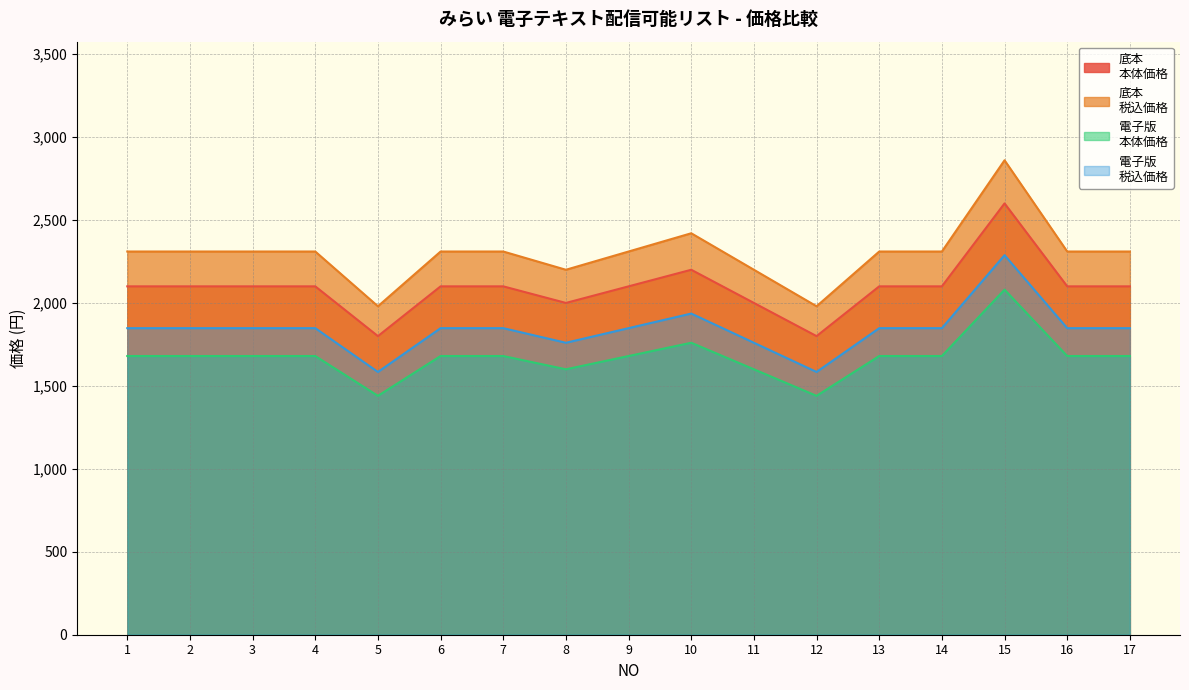

What is the greatest value displayed?

2860